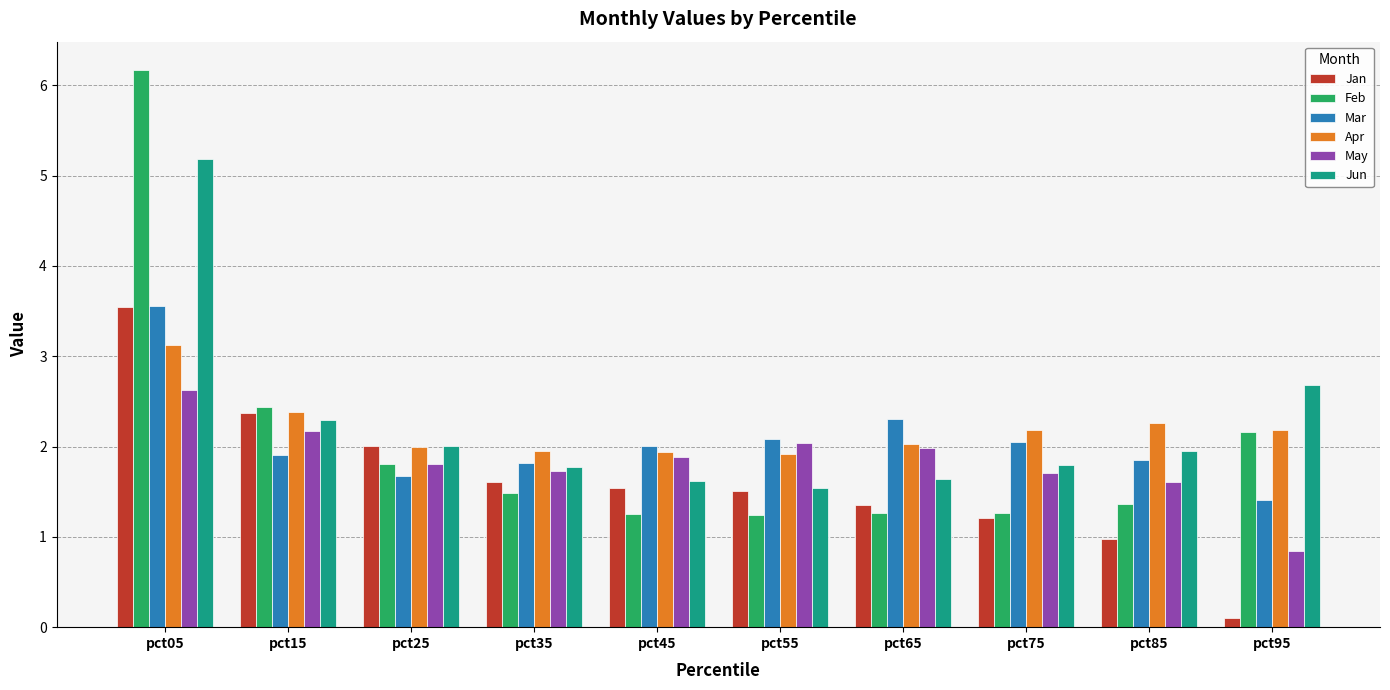

Is it true that Jan equals 0.3 at pct55?

False